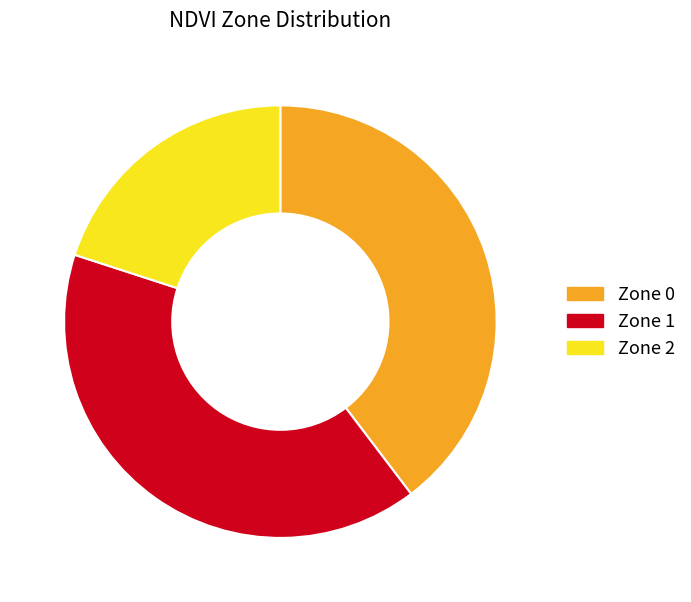

Is the sum of Zone 0 and Zone 2 greater than half?

Yes